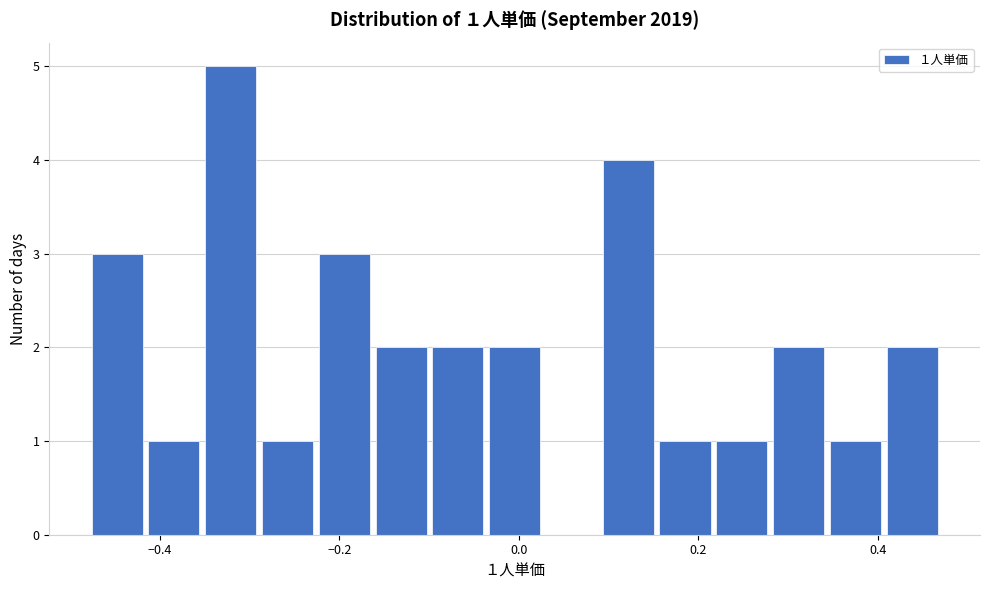

Read against the x-axis, roughly where is the centre of the tallest bar?

-0.32